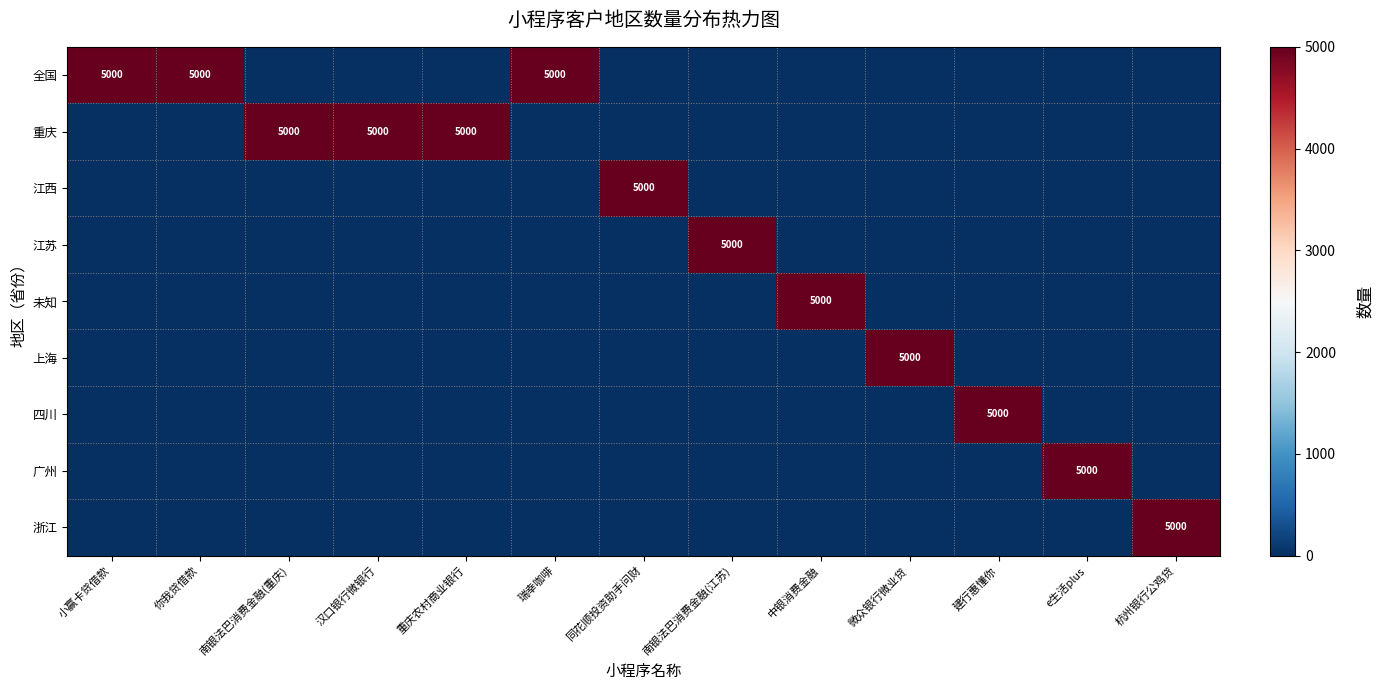

Is it true that 四川 equals 2069 at 建行惠懂你?

False